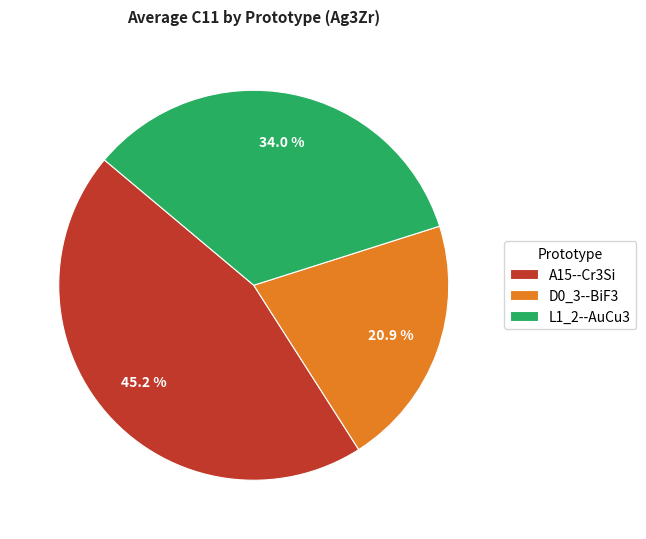

How many segments does this pie chart have?

3